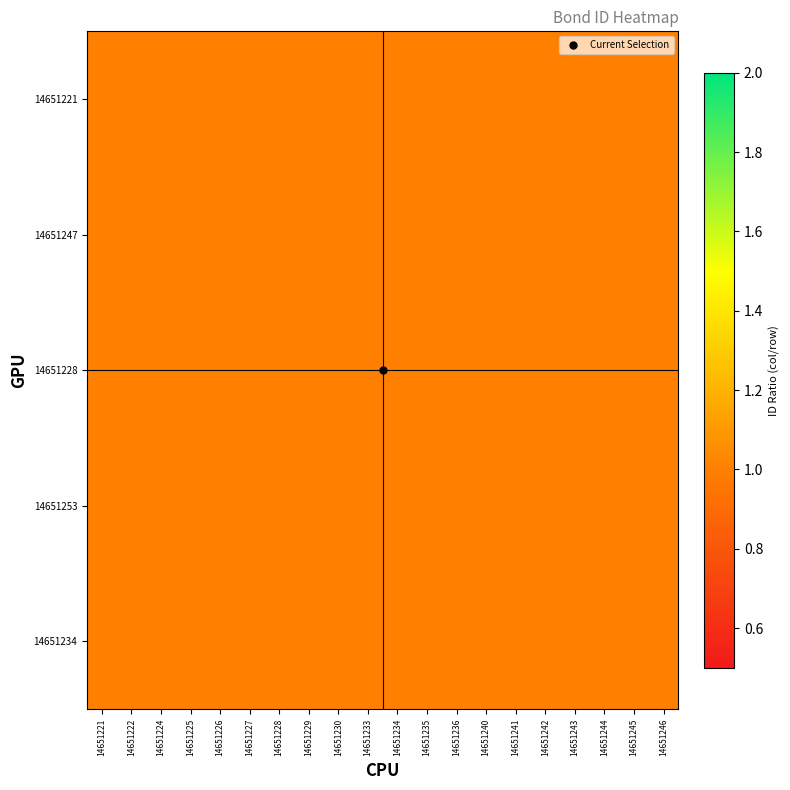

At which category is the sum across all series the highest?

14651246